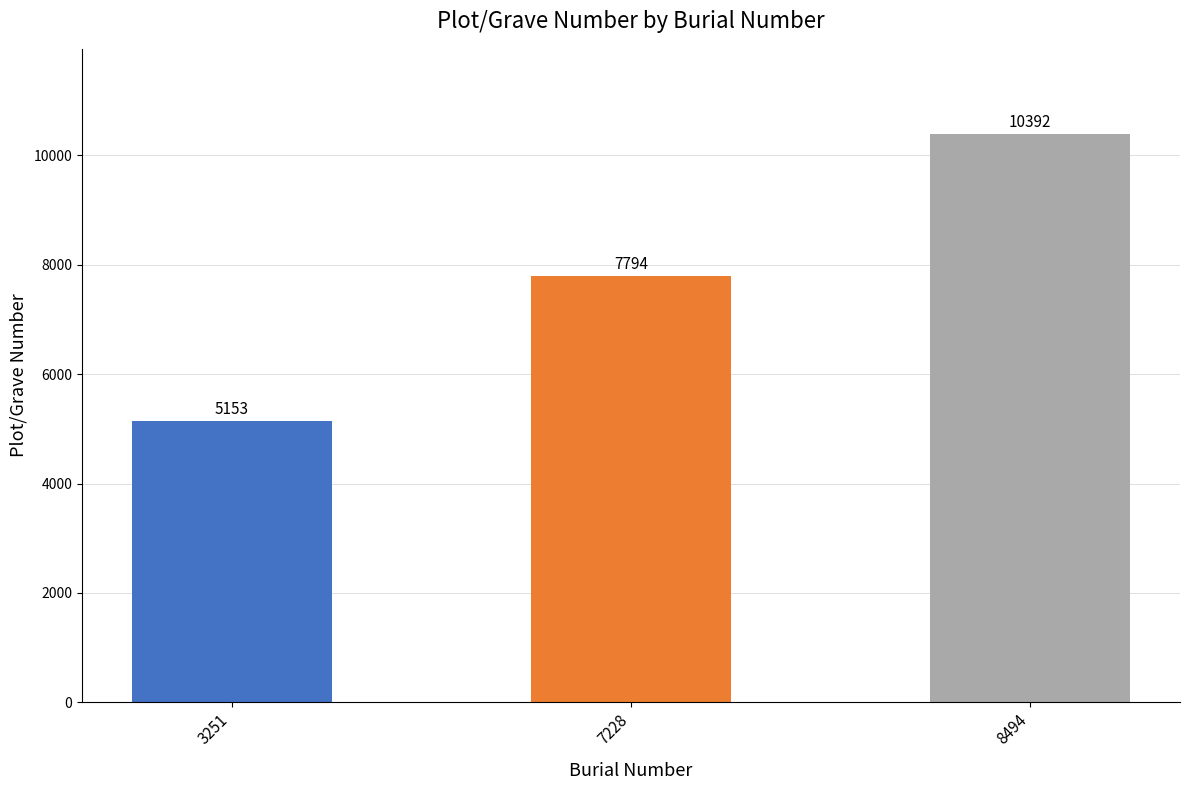

What is the difference between the values at 8494 and 3251?

5239